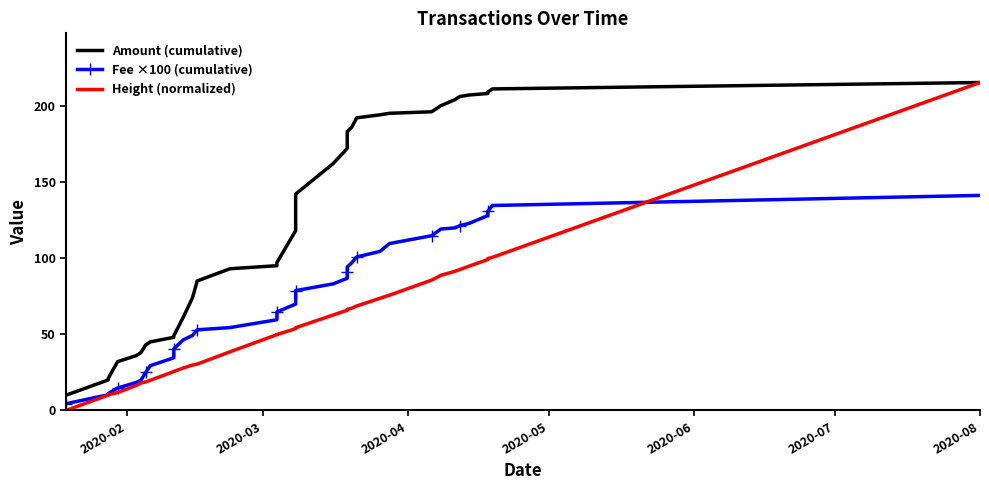

How many values in the Height (normalized) series are below 54?

18